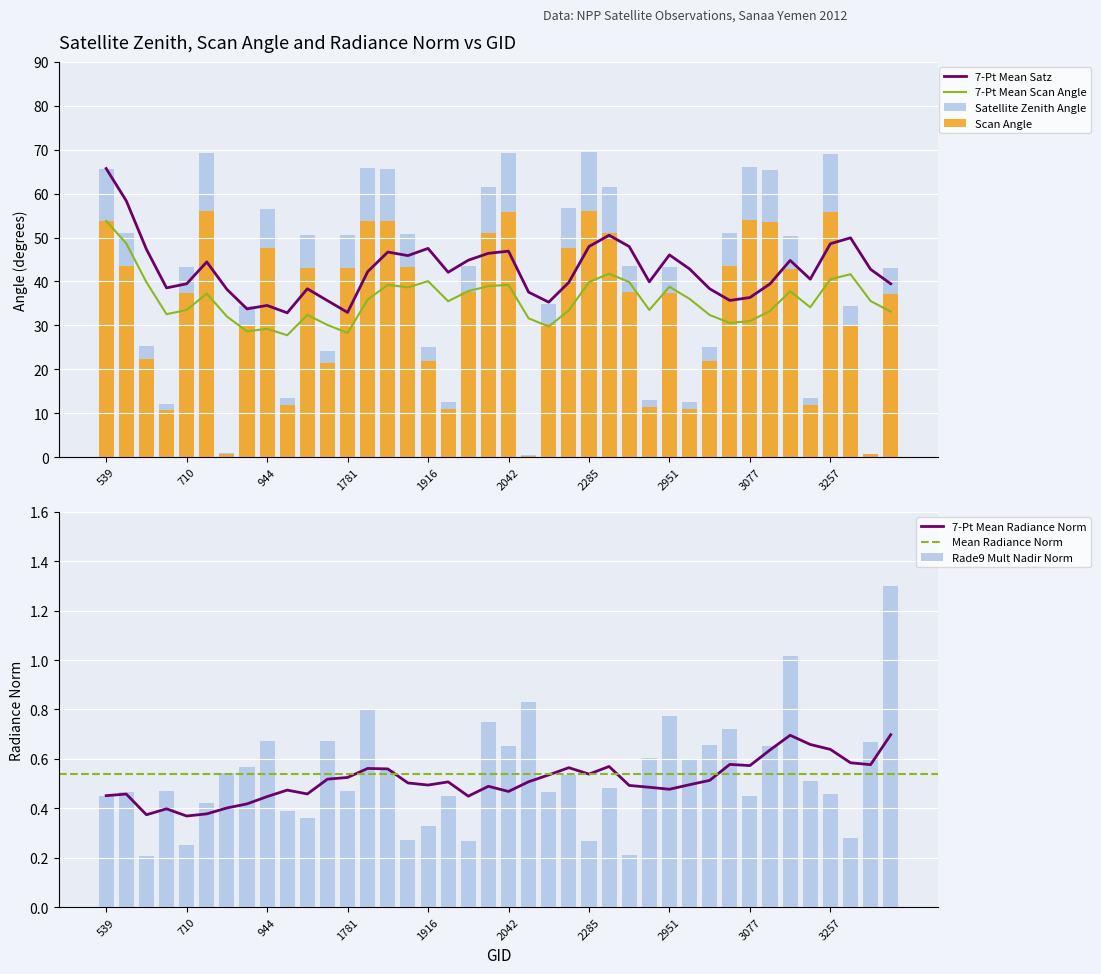

The satz series shows 57.9 at 2204. True or false?

False